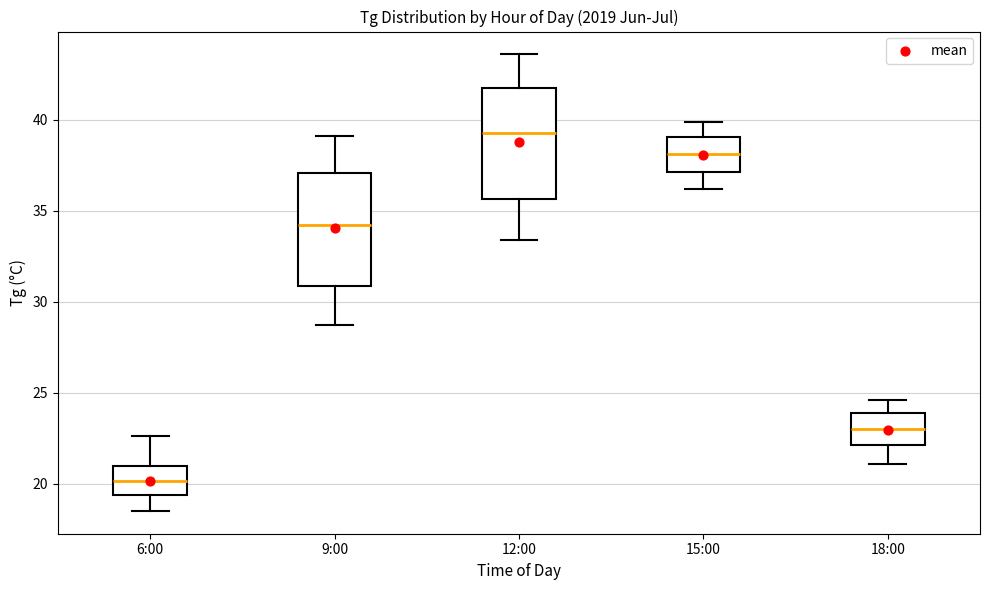

Reading left to right, transcribe this box plot: for each box, give where its median line is, the range the box spans, and where its two whiskers end, as read against the y-axis. The values are not printed on the chart, so give them approximately, as read against the axis.

6:00: median 20.0, box 19.5 to 21.0, whiskers 18.5 to 22.5
9:00: median 34.0, box 31.0 to 37.0, whiskers 28.5 to 39.0
12:00: median 39.5, box 35.5 to 42.0, whiskers 33.5 to 43.5
15:00: median 38.0, box 37.0 to 39.0, whiskers 36.0 to 40.0
18:00: median 23.0, box 22.0 to 24.0, whiskers 21.0 to 24.5